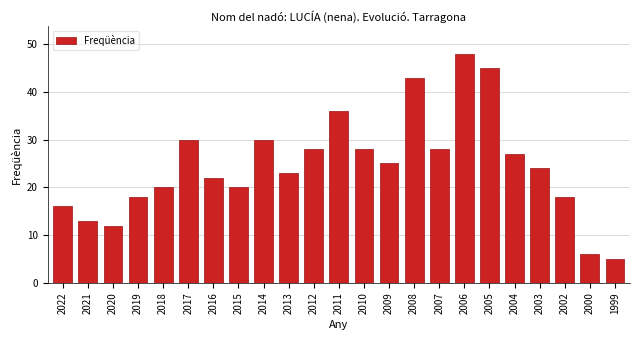

Reading left to right, what are all the values shown in this chart?

2022=16	2021=13	2020=12	2019=18	2018=20	2017=30	2016=22	2015=20	2014=30	2013=23	2012=28	2011=36	2010=28	2009=25	2008=43	2007=28	2006=48	2005=45	2004=27	2003=24	2002=18	2000=6	1999=5